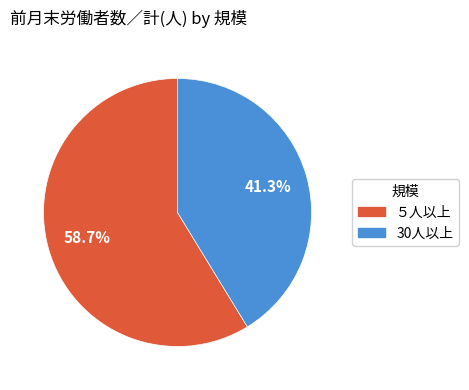

To the nearest percent, what is the combined percentage of 30人以上 and ５人以上?

100%